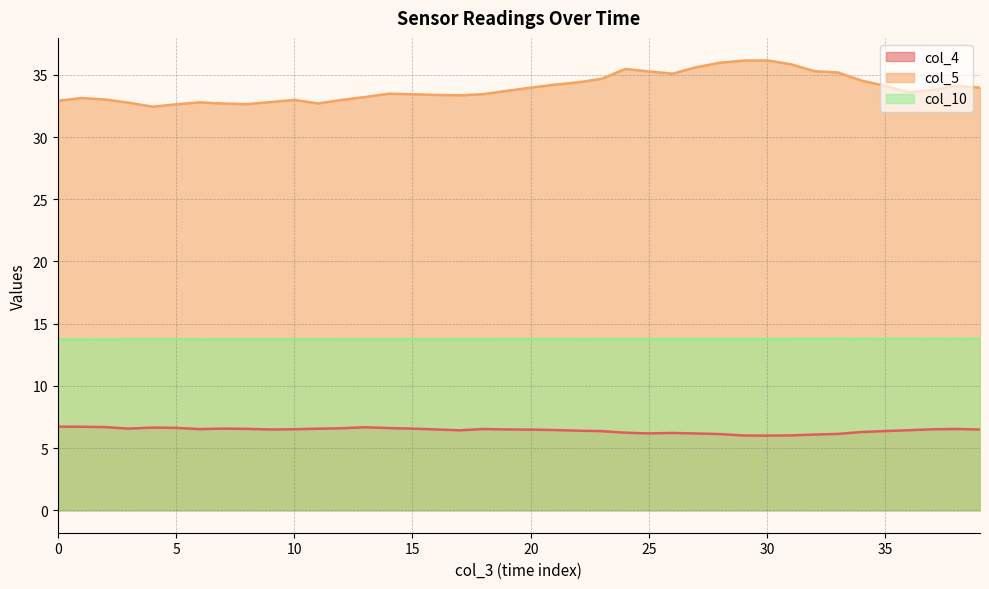

True or false: col_10 and col_4 intersect in this chart.

False